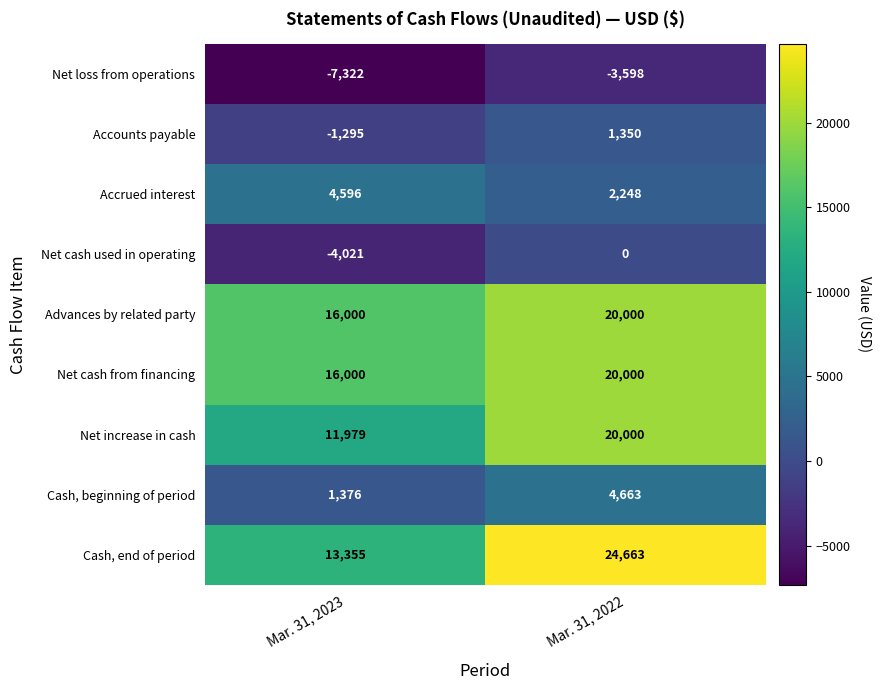

Is it true that Accounts payable equals 1350 at Mar. 31, 2022?

True